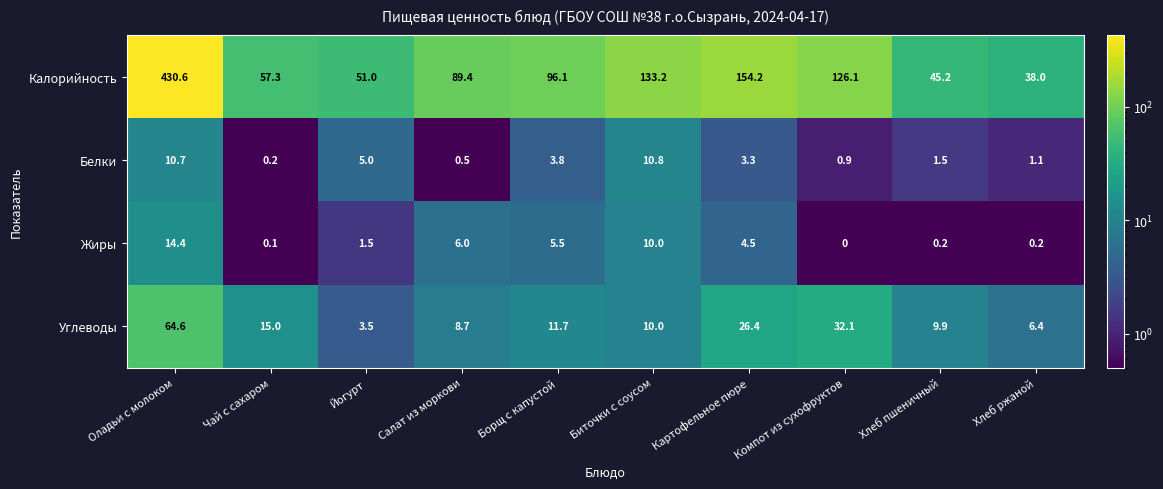

Which series has the largest total across all categories?

Калорийность